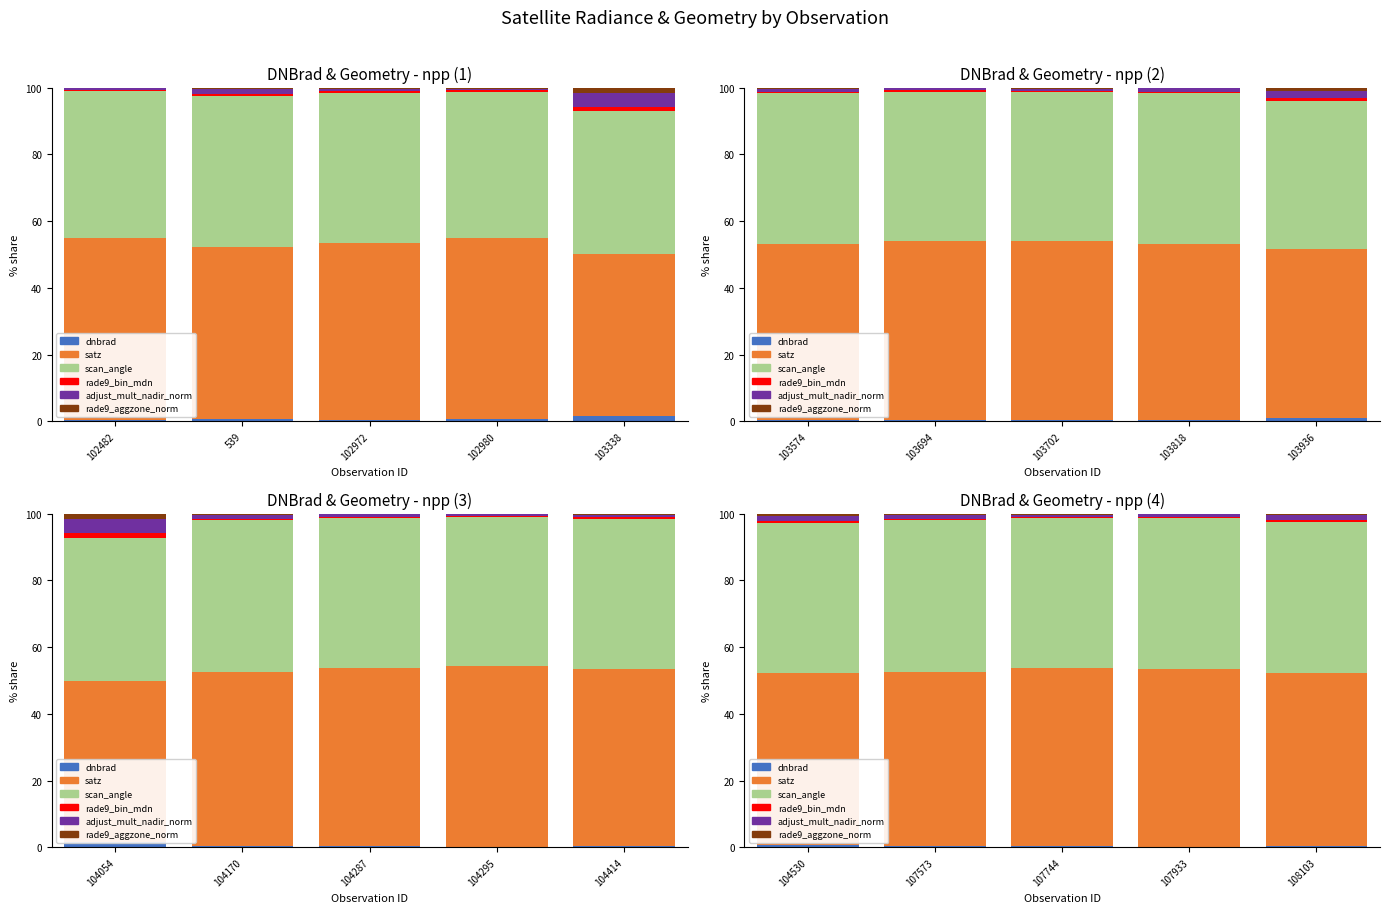

Which series has the widest spread of values?

satz